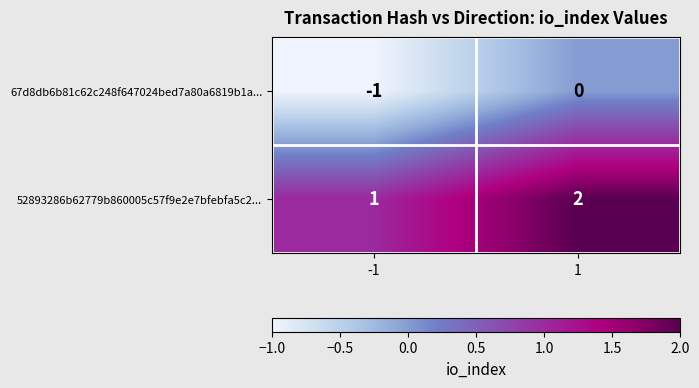

Rank the series by their average value, from lowest to highest.

67d8db6b81c62c248f647024bed7a80a6819b1a..., 52893286b62779b860005c57f9e2e7bfebfa5c2...